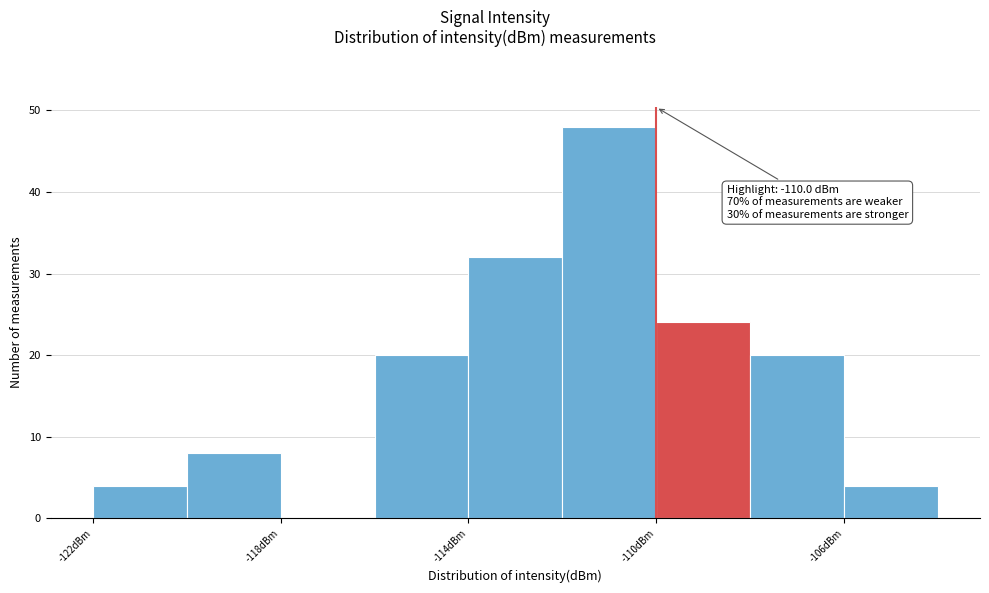

Which range on the x-axis has the tallest bar?

-112 to -110